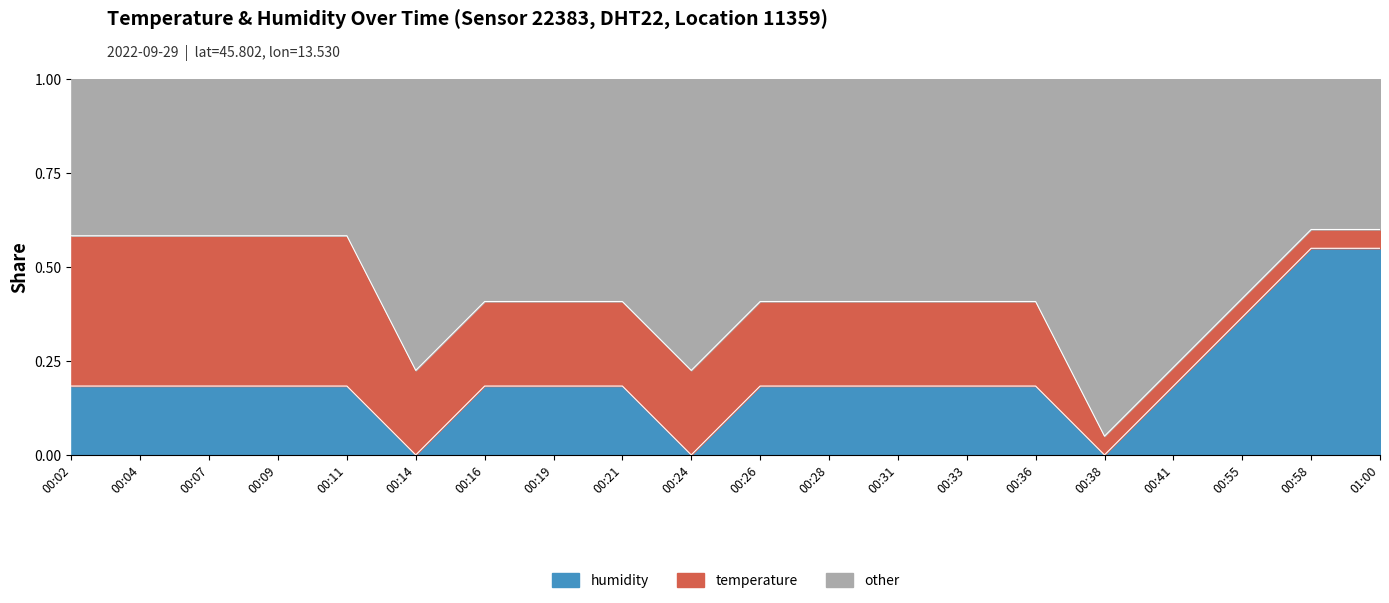

List the labels in order of value, largest first.

00:58, 01:00, 00:55, 00:02, 00:04, 00:07, 00:09, 00:11, 00:16, 00:19, 00:21, 00:26, 00:28, 00:31, 00:33, 00:36, 00:41, 00:14, 00:24, 00:38